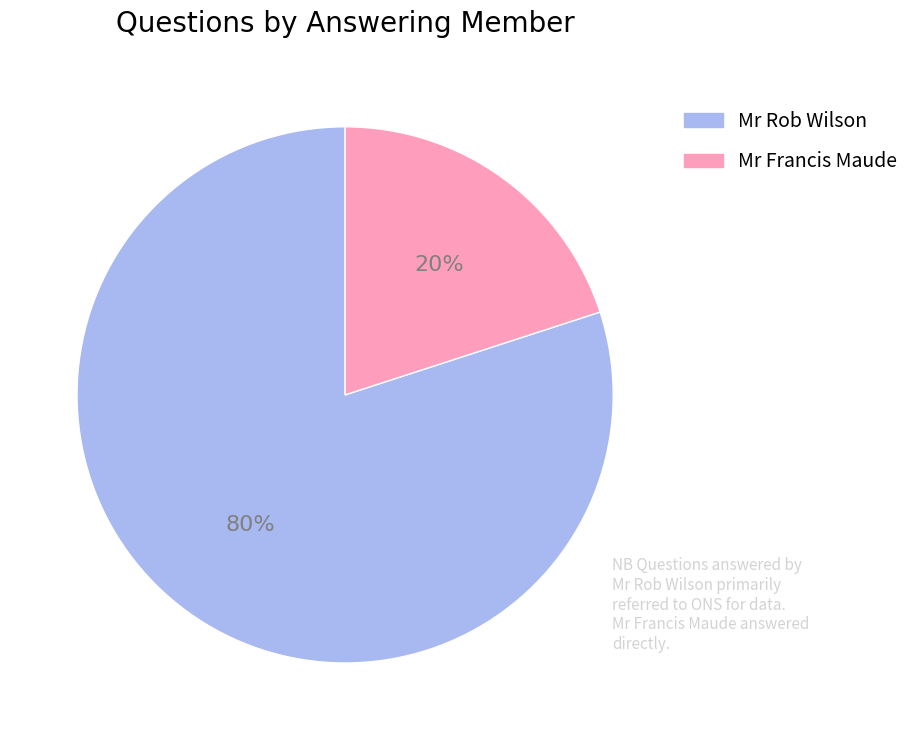

Count the number of slices in the pie.

2